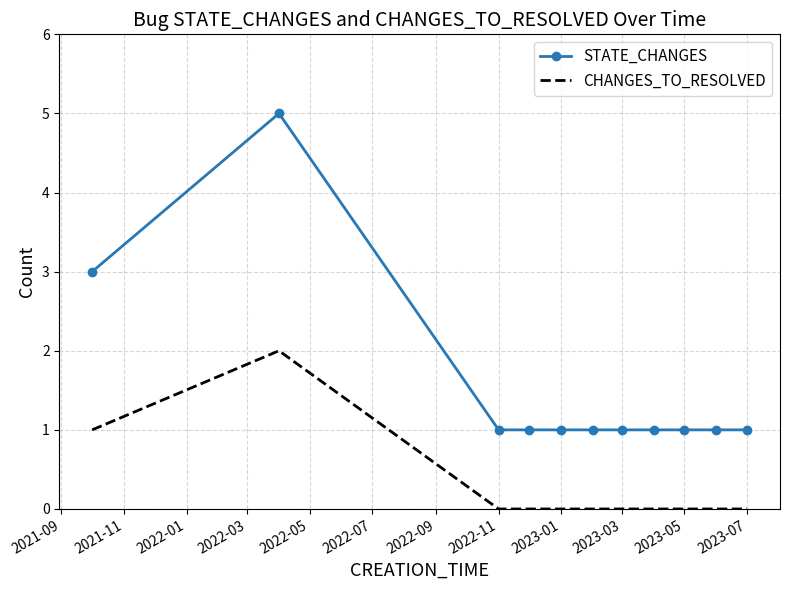

What is the difference between the maximum and minimum values in the STATE_CHANGES series?

4